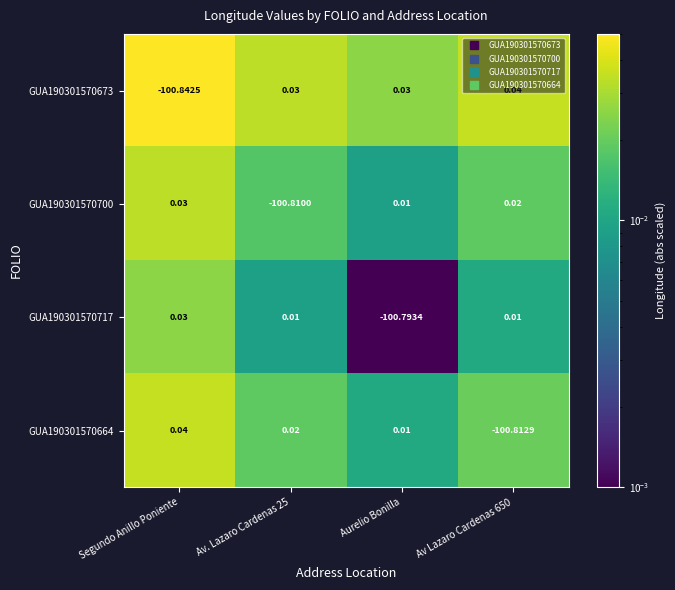

At which category is the sum across all series the highest?

Segundo Anillo Poniente